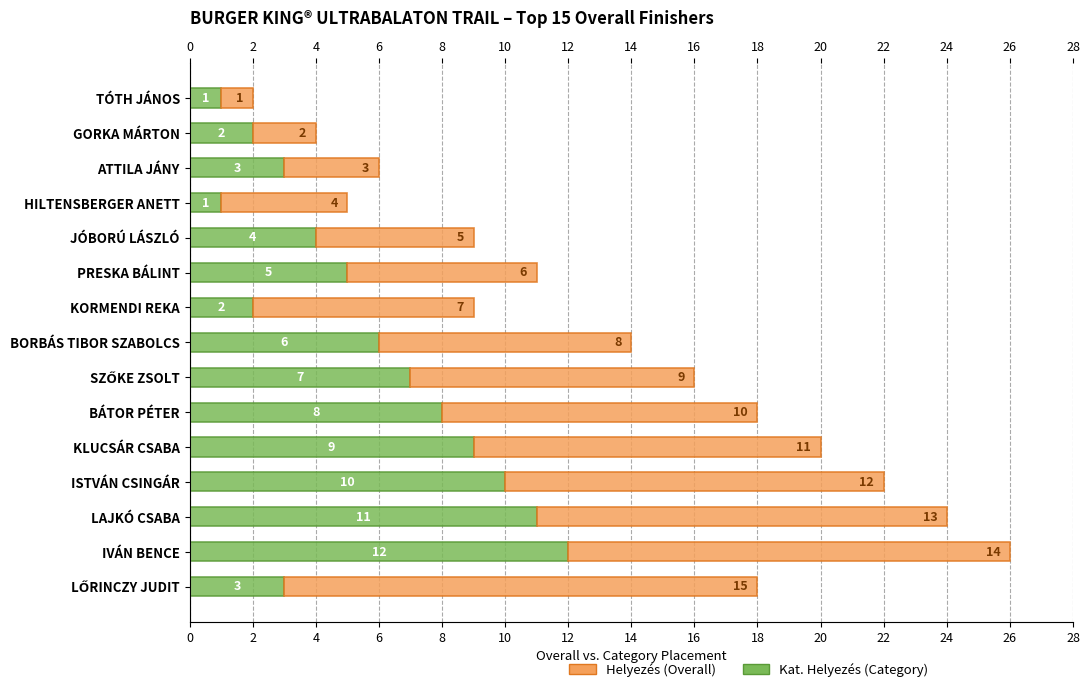

True or false: Kat. Helyezés has a value of 5 at PRESKA BÁLINT.

True